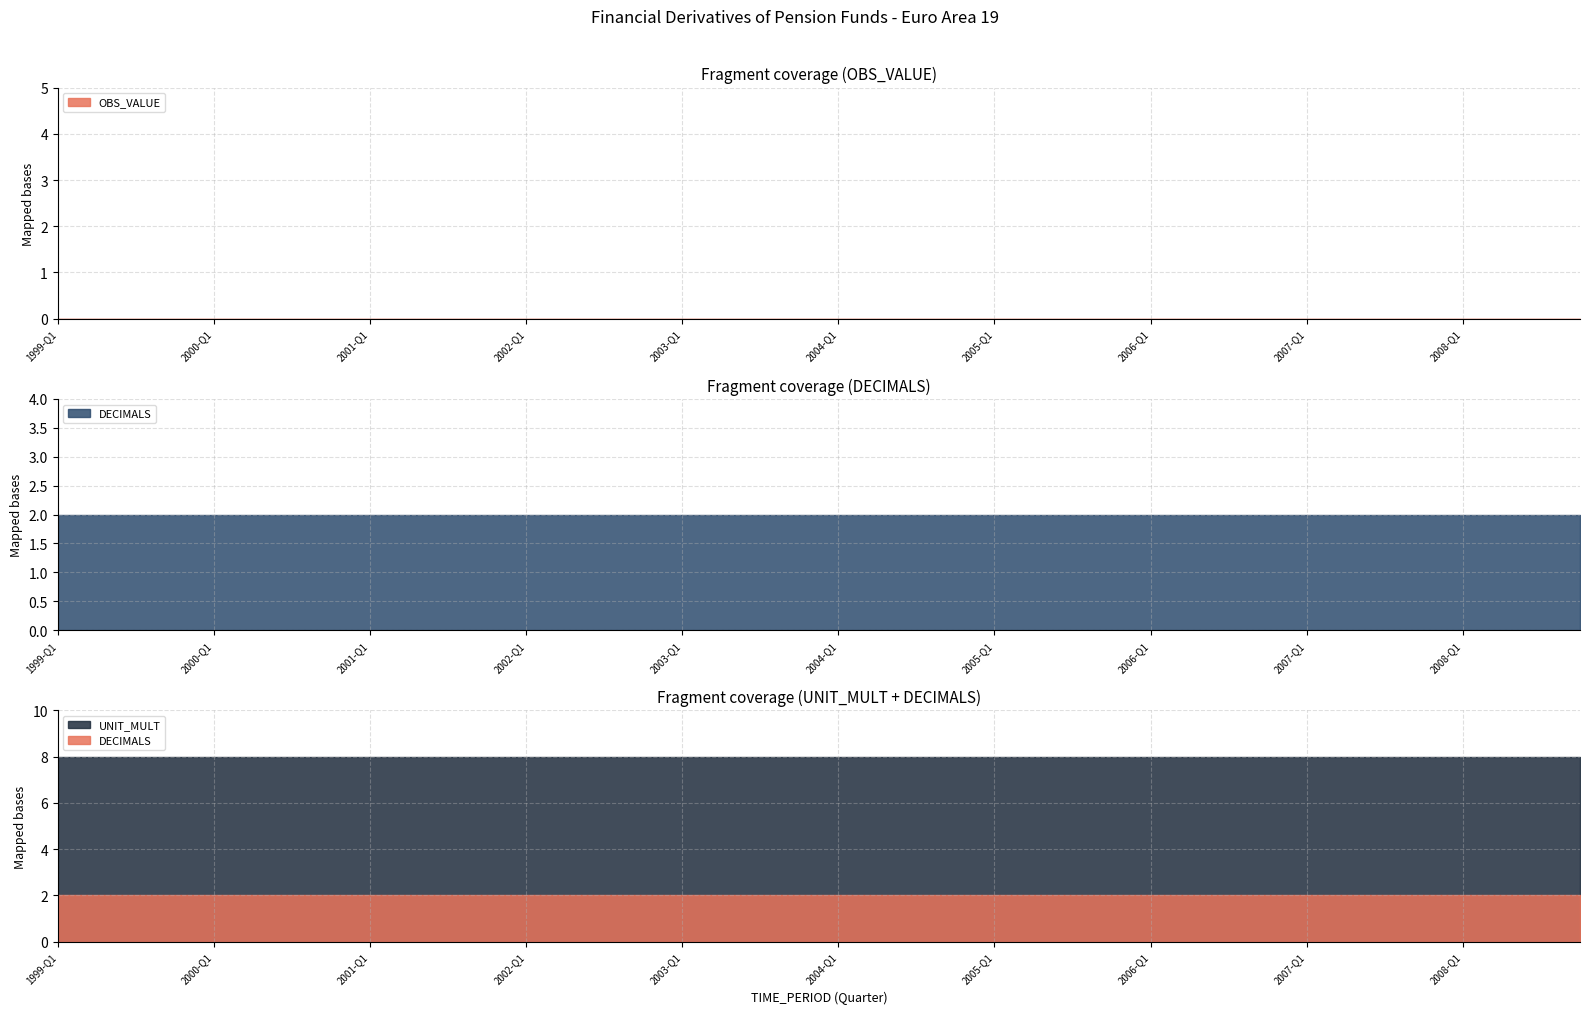

At which label does DECIMALS reach its peak?

1999-Q1